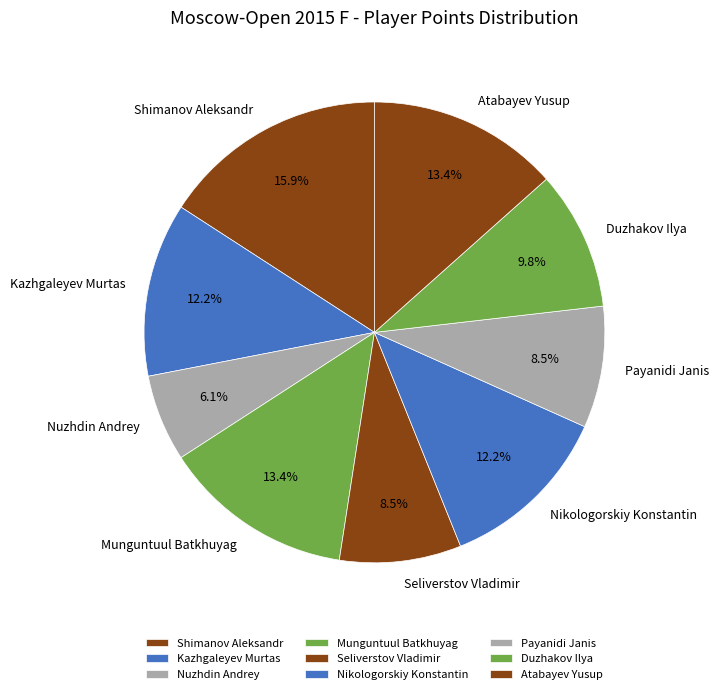

Count the number of slices in the pie.

9